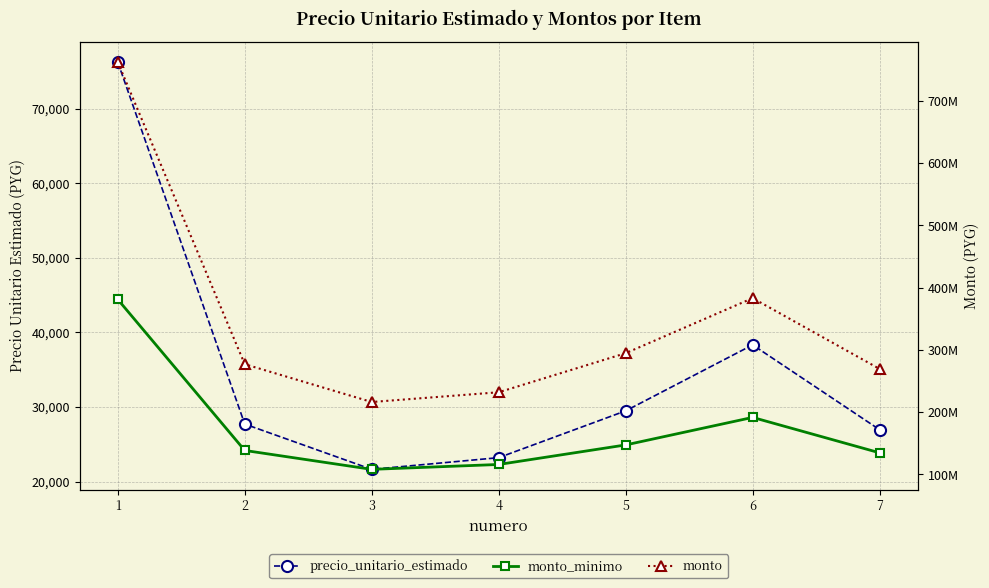

Where is precio_unitario_estimado nearest to the value 48931?

6